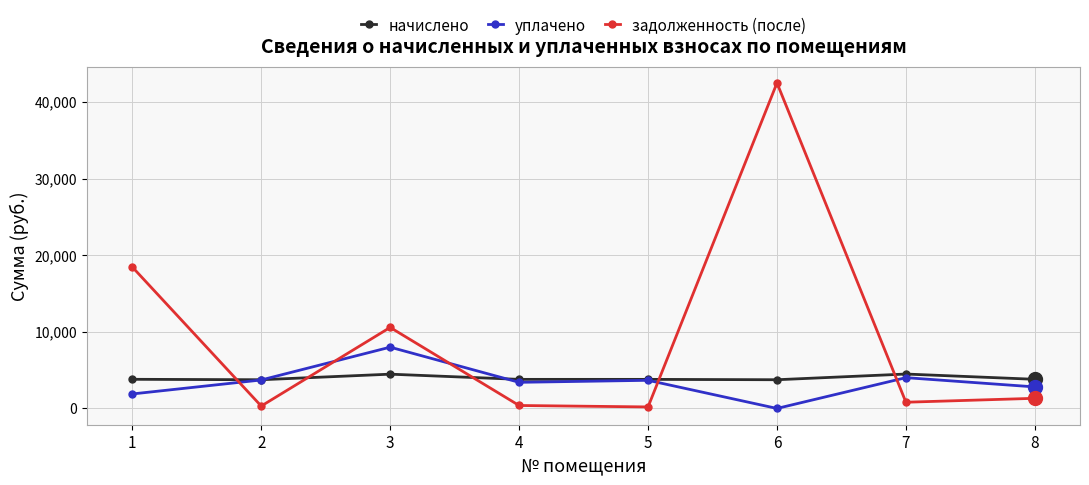

Where do уплачено and задолженность (после) first cross each other?

1 and 2